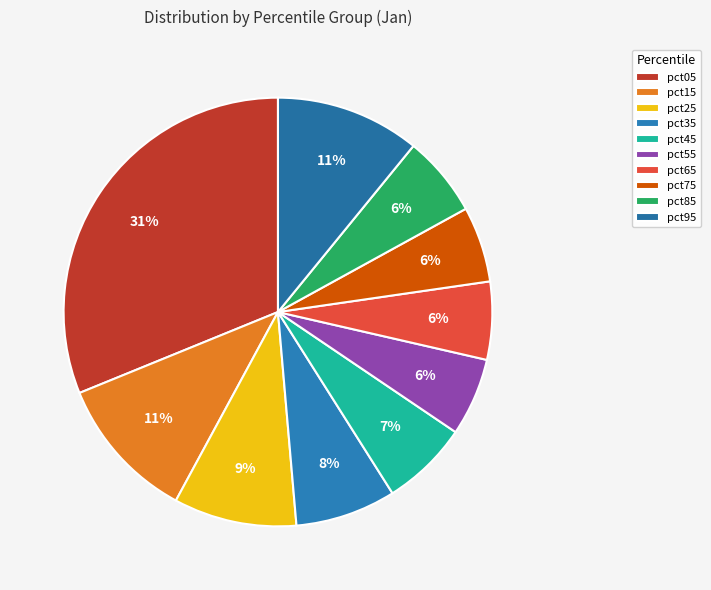

To the nearest percent, what is the difference between the largest and smallest slice percentages?

25%